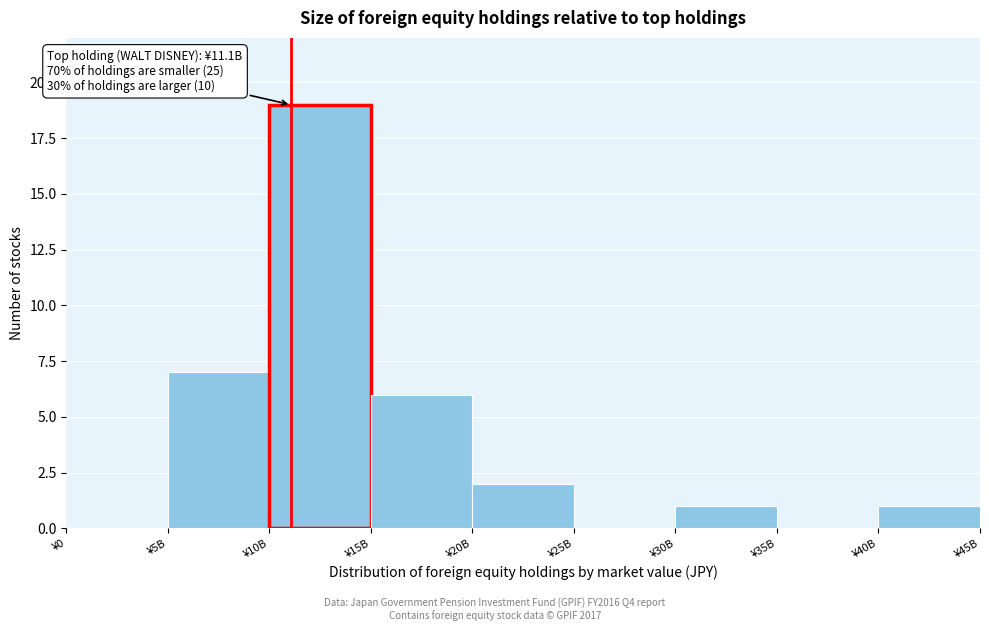

Reading right to left, what are all the values shown in this chart?

¥40B=1	¥35B=0	¥30B=1	¥25B=0	¥20B=2	¥15B=6	¥10B=19	¥5B=7	¥0=0